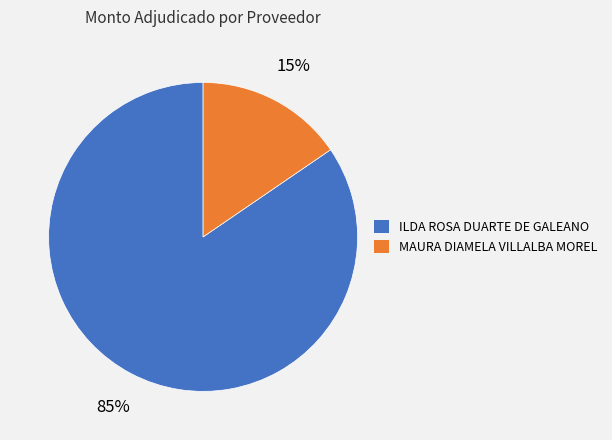

Which category has the smallest portion of the pie?

MAURA DIAMELA VILLALBA MOREL